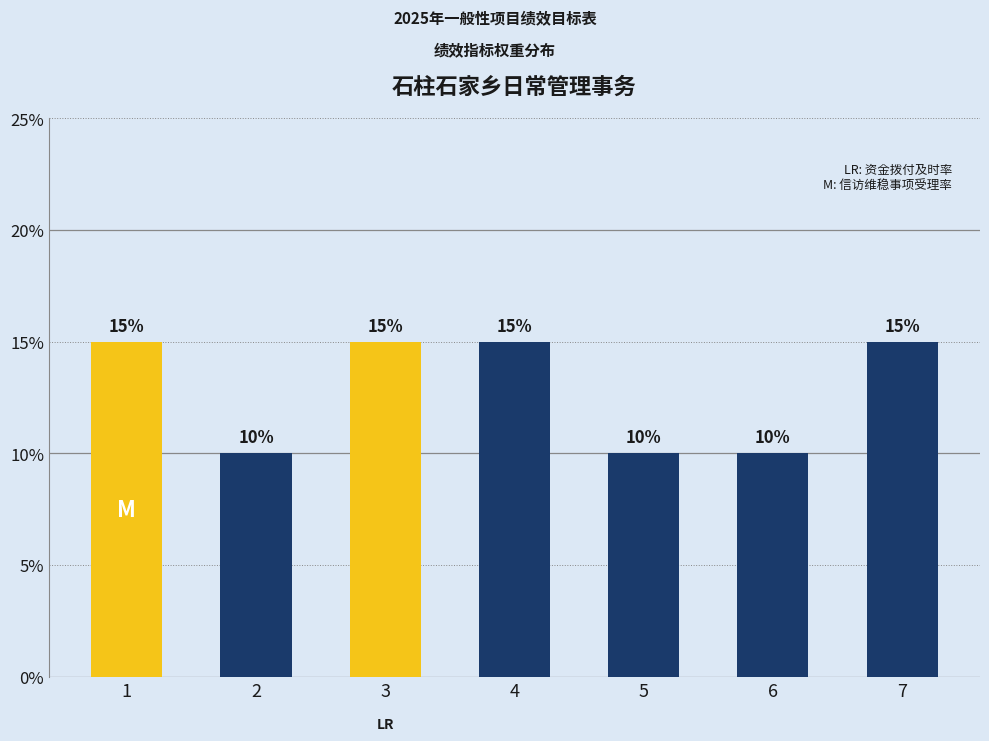

What is the greatest value displayed?

15